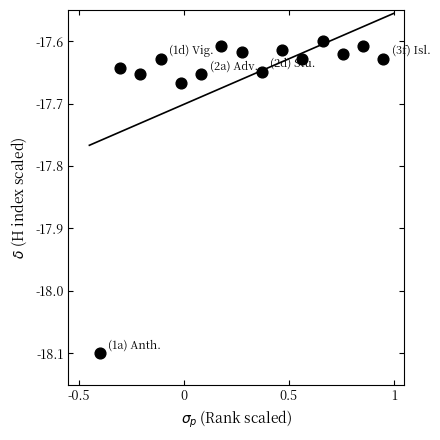

What is the range of X values (max minus min)?

1.4